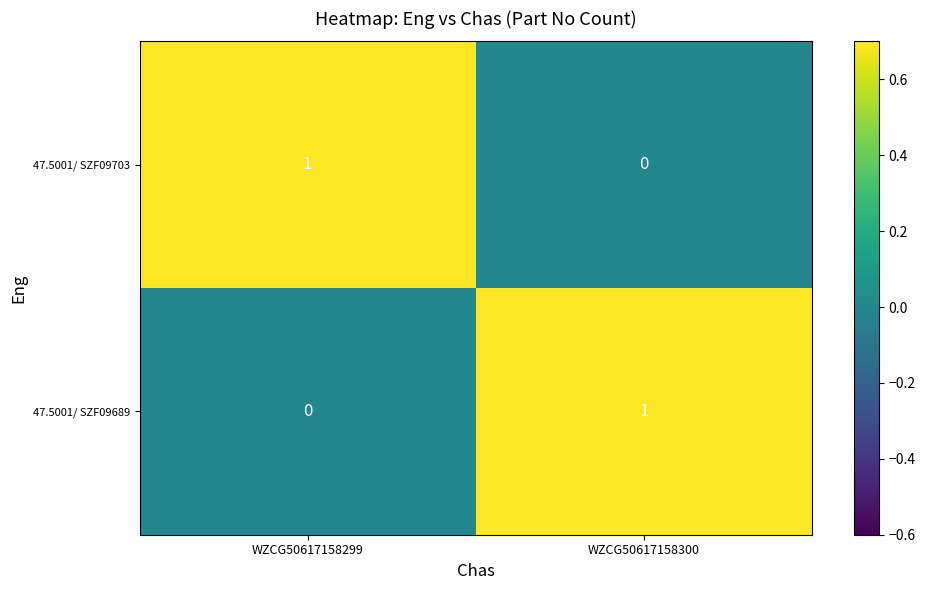

True or false: 47.5001/ SZF09689 has a value of 1 at WZCG50617158299.

False